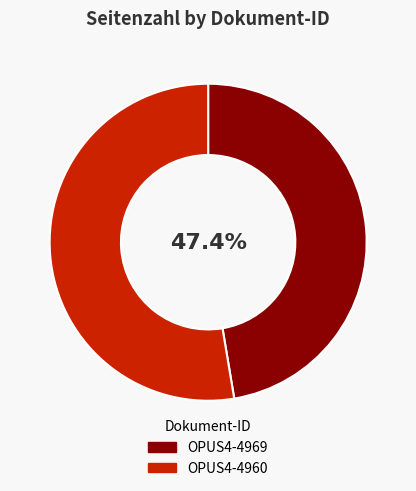

To the nearest percent, what is the average slice percentage?

50%